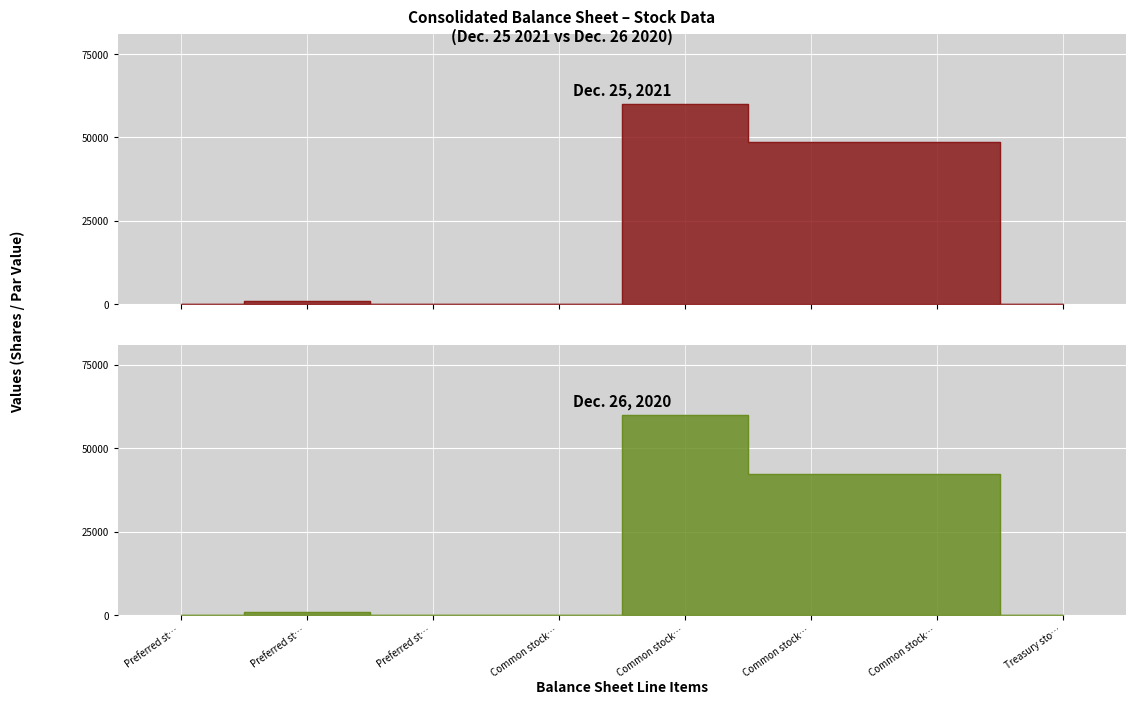

At Common stock…, list the series in order from largest to smallest.

Dec. 25, 2021, Dec. 26, 2020